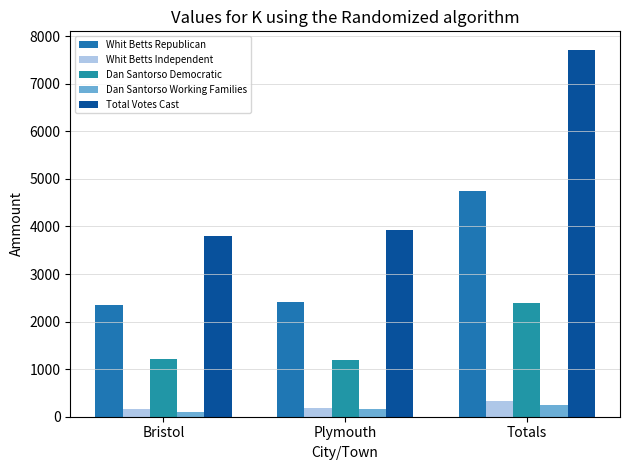

How many Whit Betts Independent values are between 152 and 327?

3